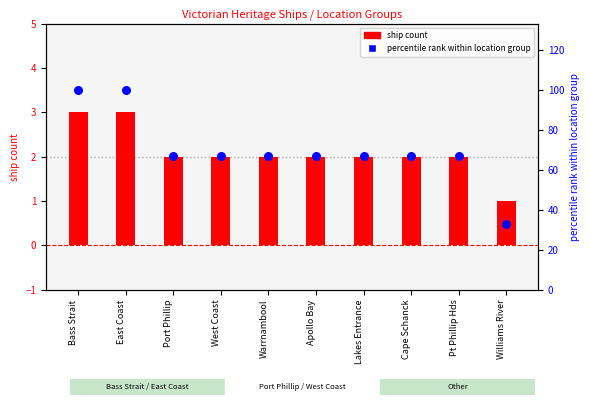

What are all the series names shown in the legend?

ship count, percentile rank within location group